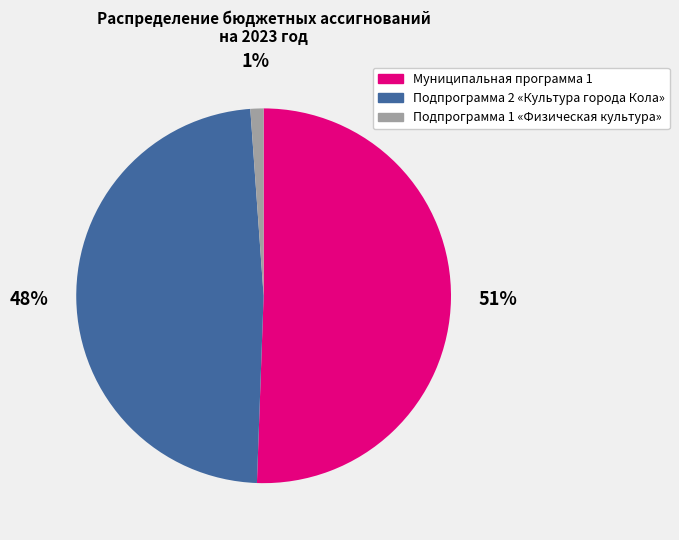

To the nearest percent, what percentage of the pie is Подпрограмма 2 «Культура города Кола»?

48%